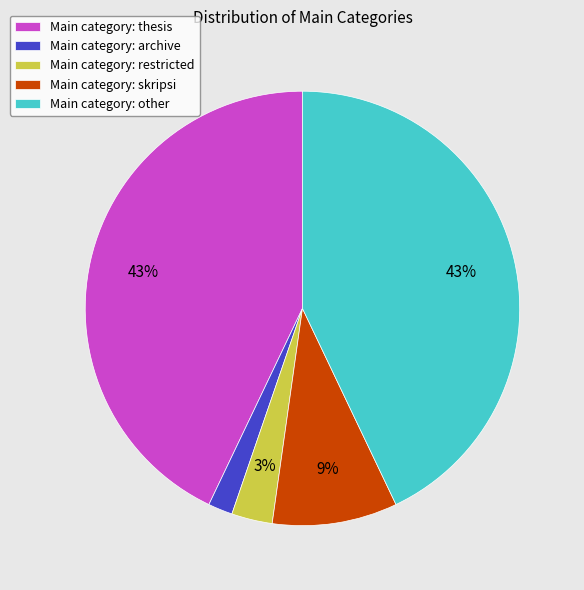

Combined, do Main category: other and Main category: thesis account for over 50%?

Yes